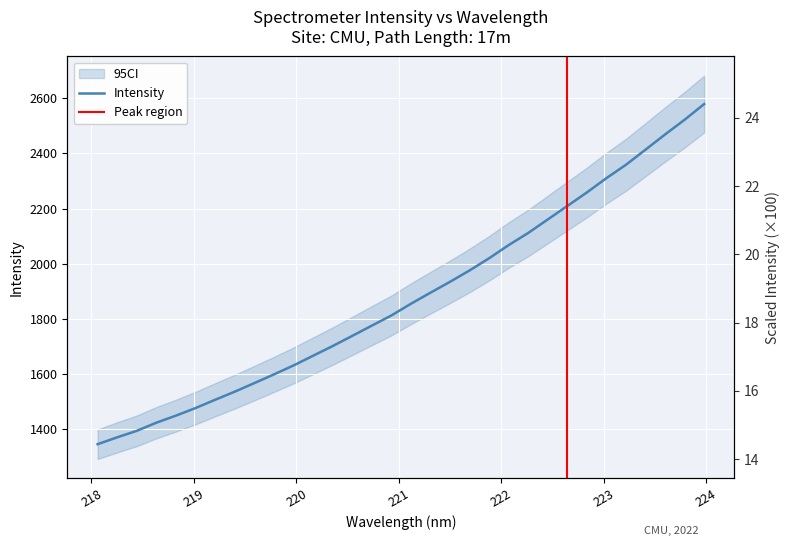

What is the change in value from 219.7801 to 223.2172?

+760.9